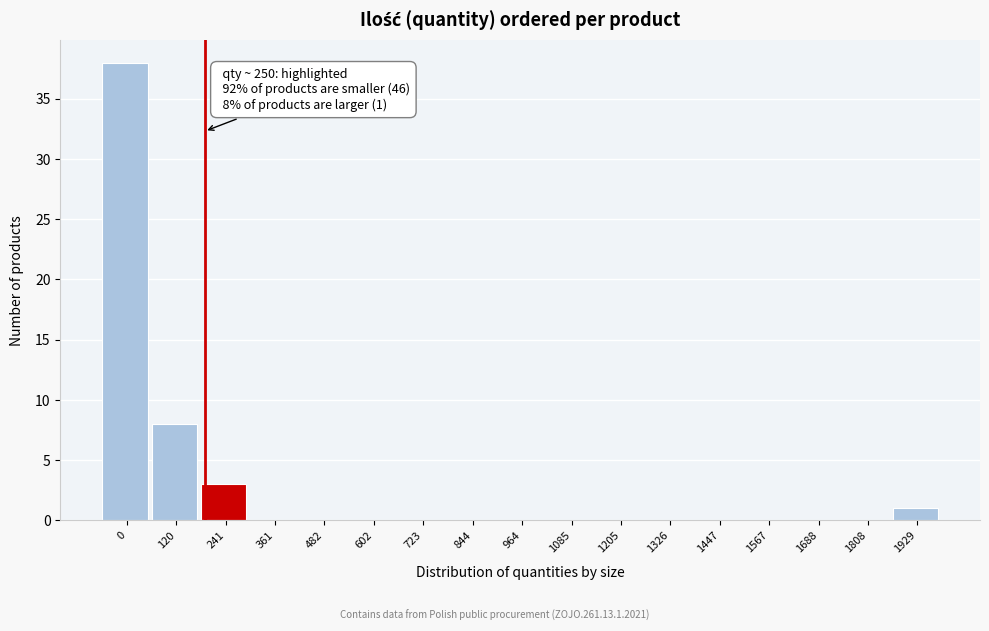

Reading left to right, list all the values displayed in this chart.

0=38	120=8	241=3	361=0	482=0	602=0	723=0	844=0	964=0	1085=0	1205=0	1326=0	1447=0	1567=0	1688=0	1808=0	1929=1